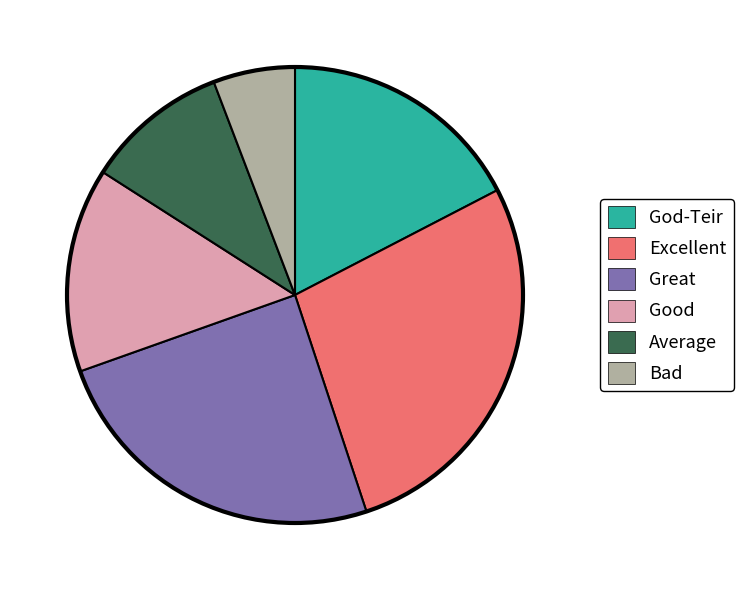

Is there any slice that represents more than half of the pie?

No